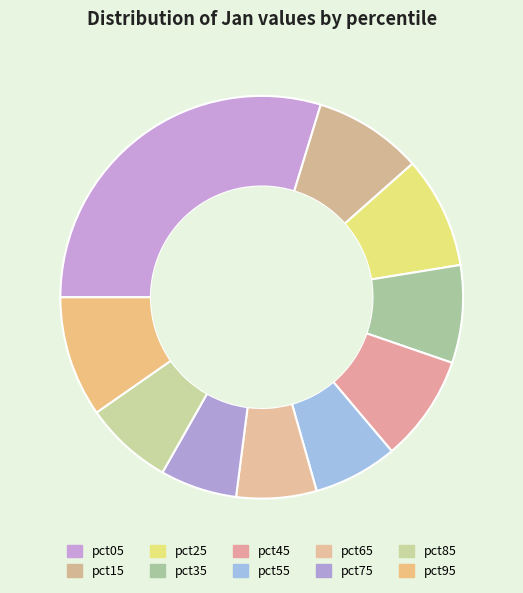

True or false: pct05 accounts for 41% of the total.

False